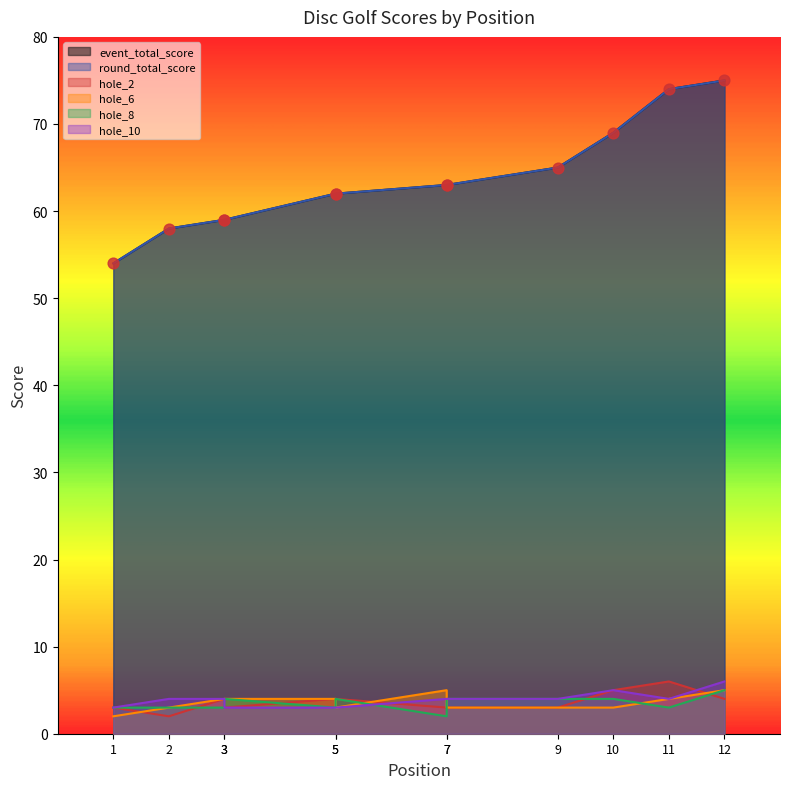

Is the value of hole_10 at 5 greater than the value of round_total_score at 5?

No